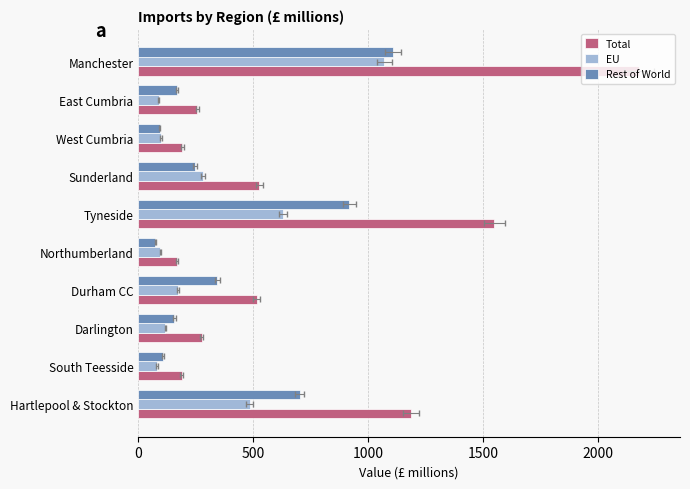

At how many categories does at least one series exceed 1893?

1